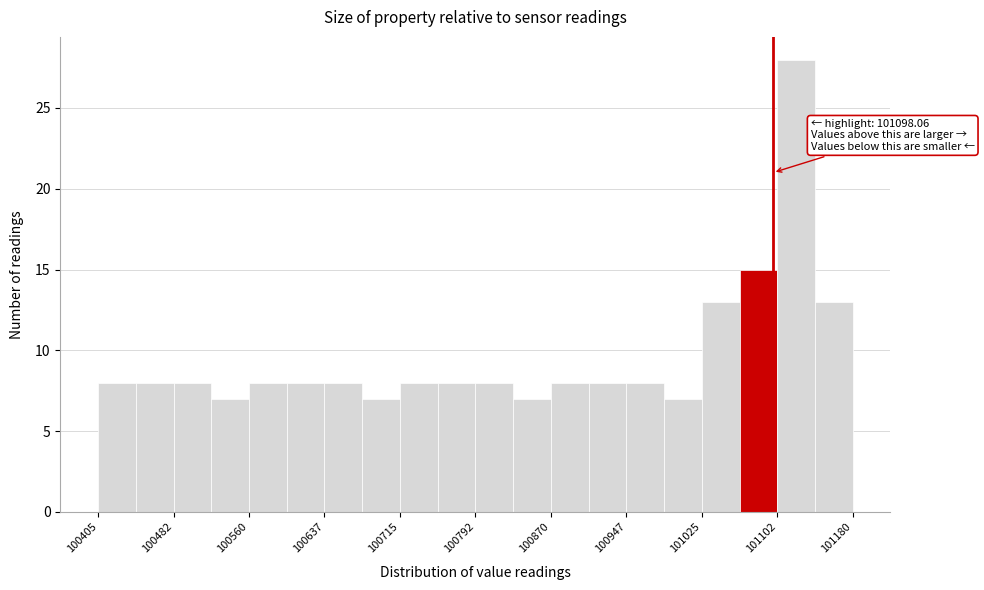

Read against the x-axis, roughly where is the centre of the tallest bar?

101120